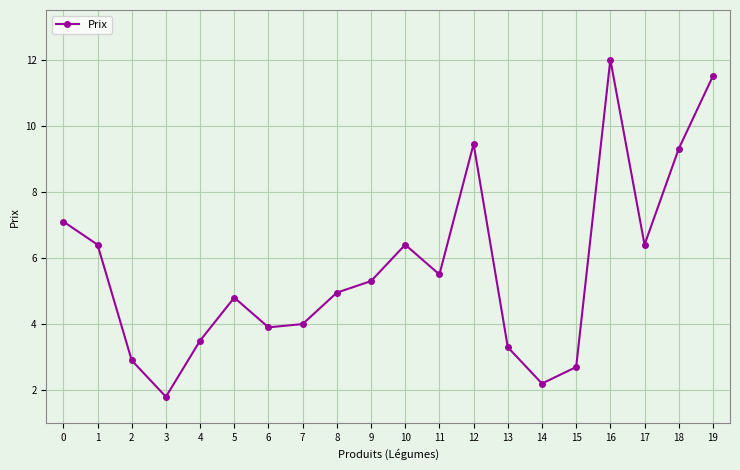

What is the value of the 18th point from the left?

6.4